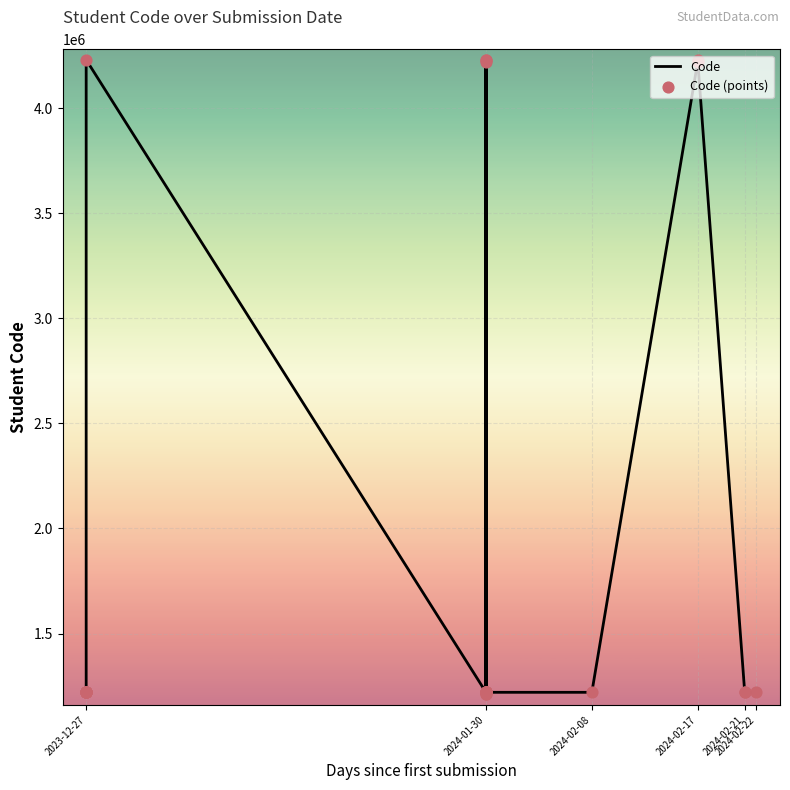

What are all the series names shown in the legend?

Code, Code (points)